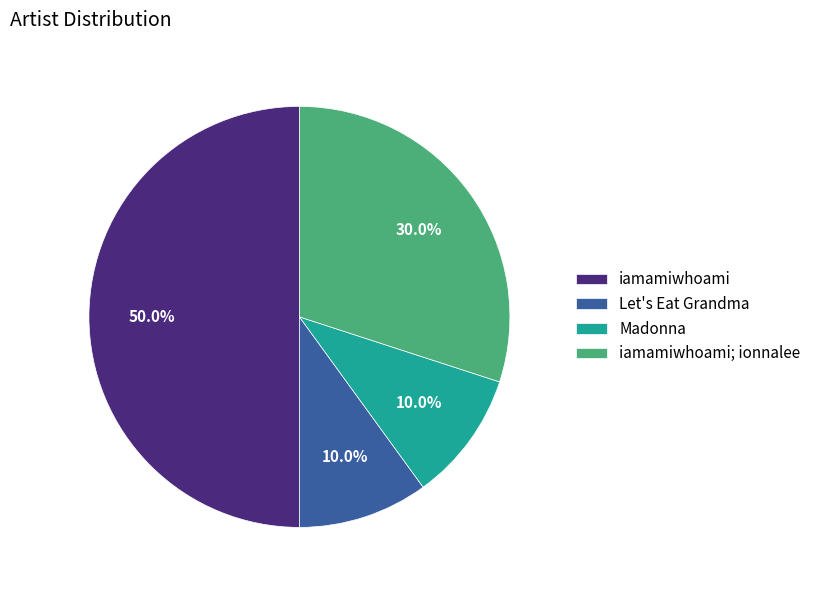

Which has a higher value, Madonna or iamamiwhoami?

iamamiwhoami